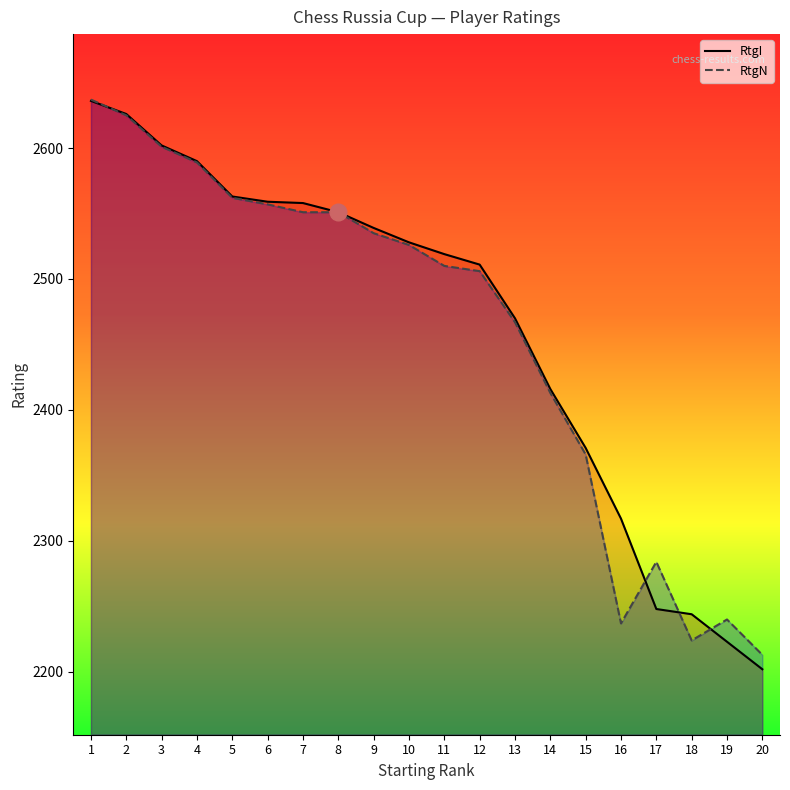

Where does the RtgN series first go above 2526?

1